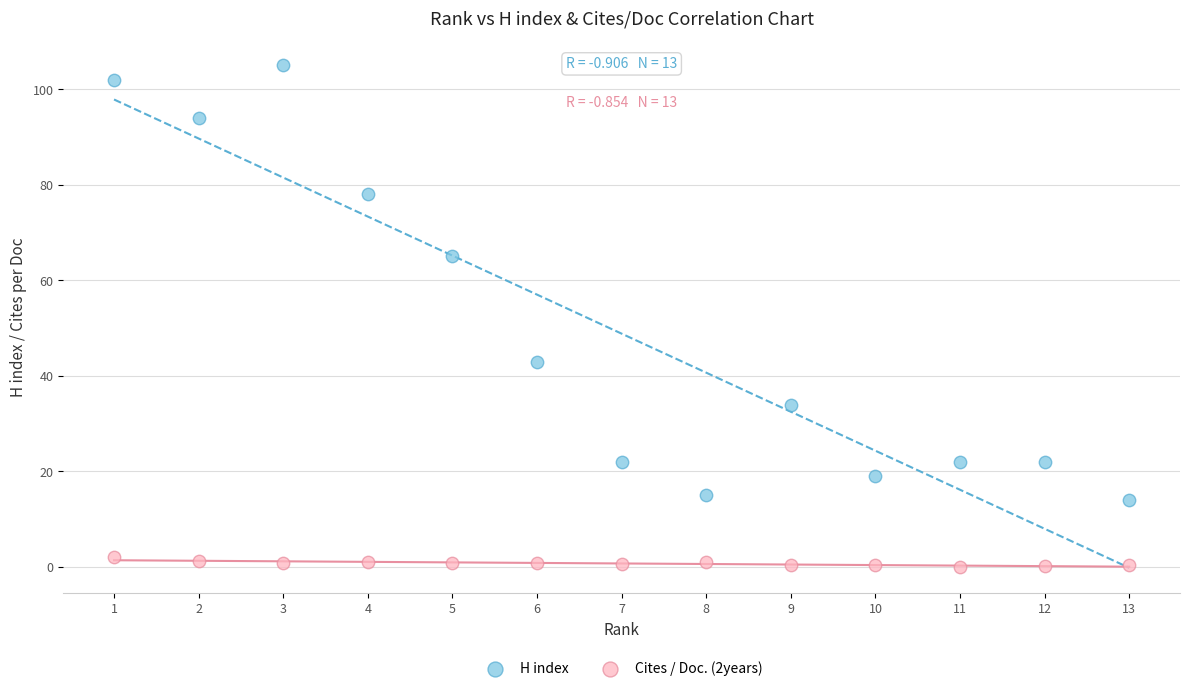

Which series reaches the maximum Y coordinate?

H index